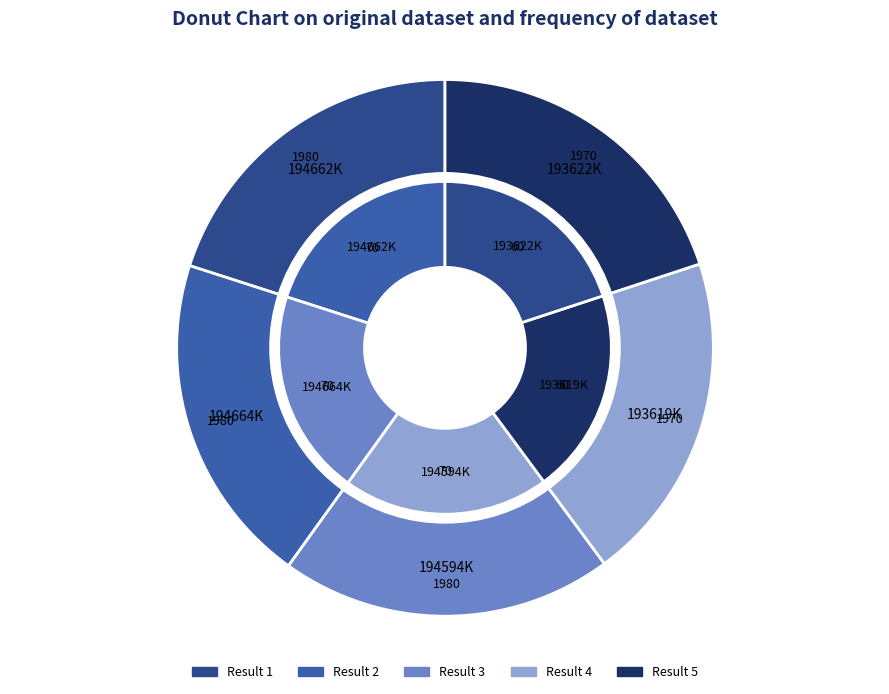

Does 2 represent more than half of the total?

No